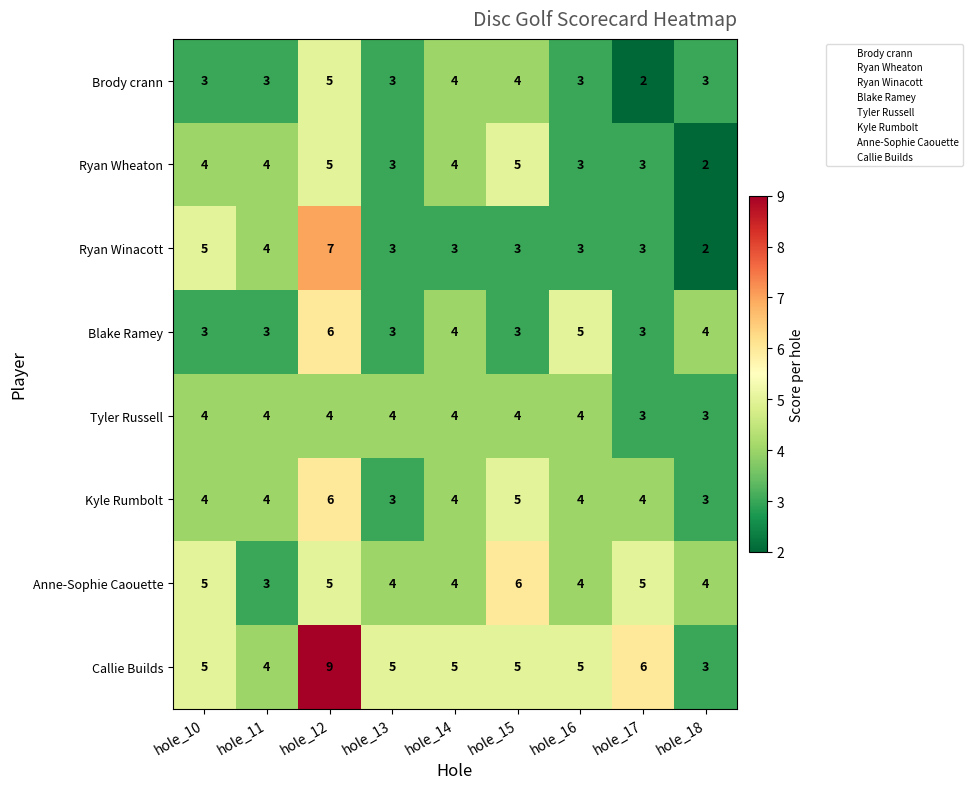

Count the Callie Builds values in the range 5 to 6.

6